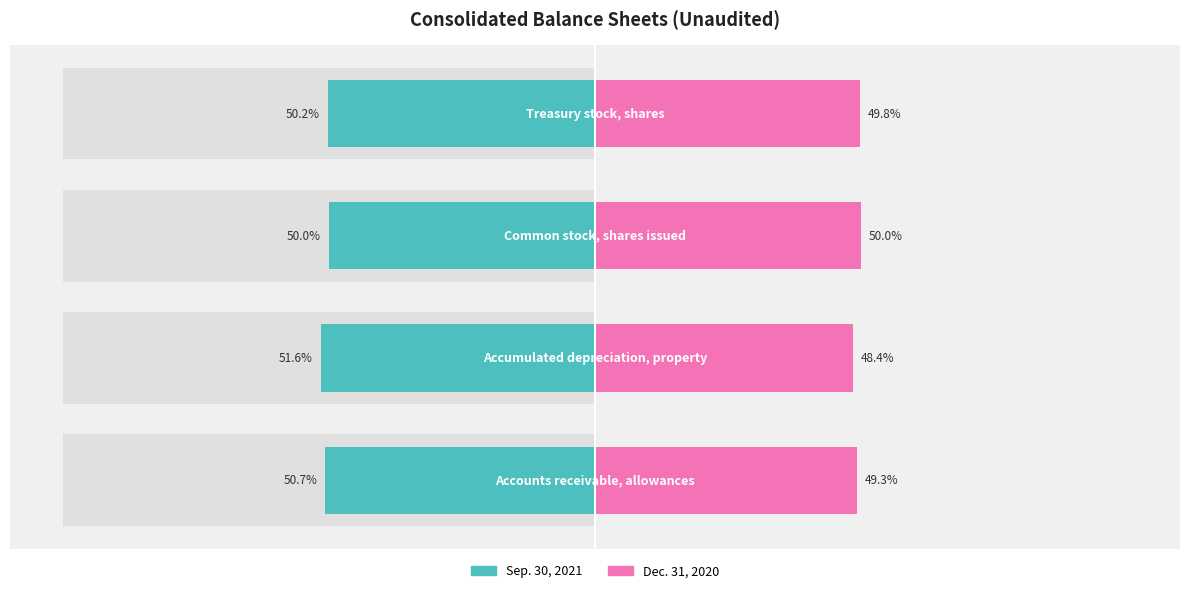

True or false: Sep. 30, 2021 has a value of -18.8 at 0.

False